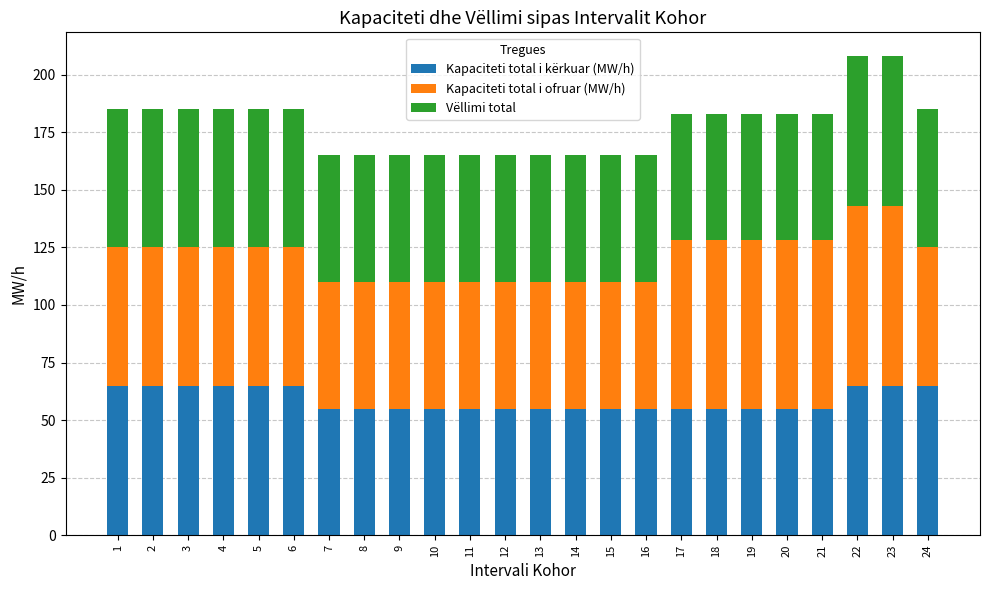

How many series are shown in this chart?

3